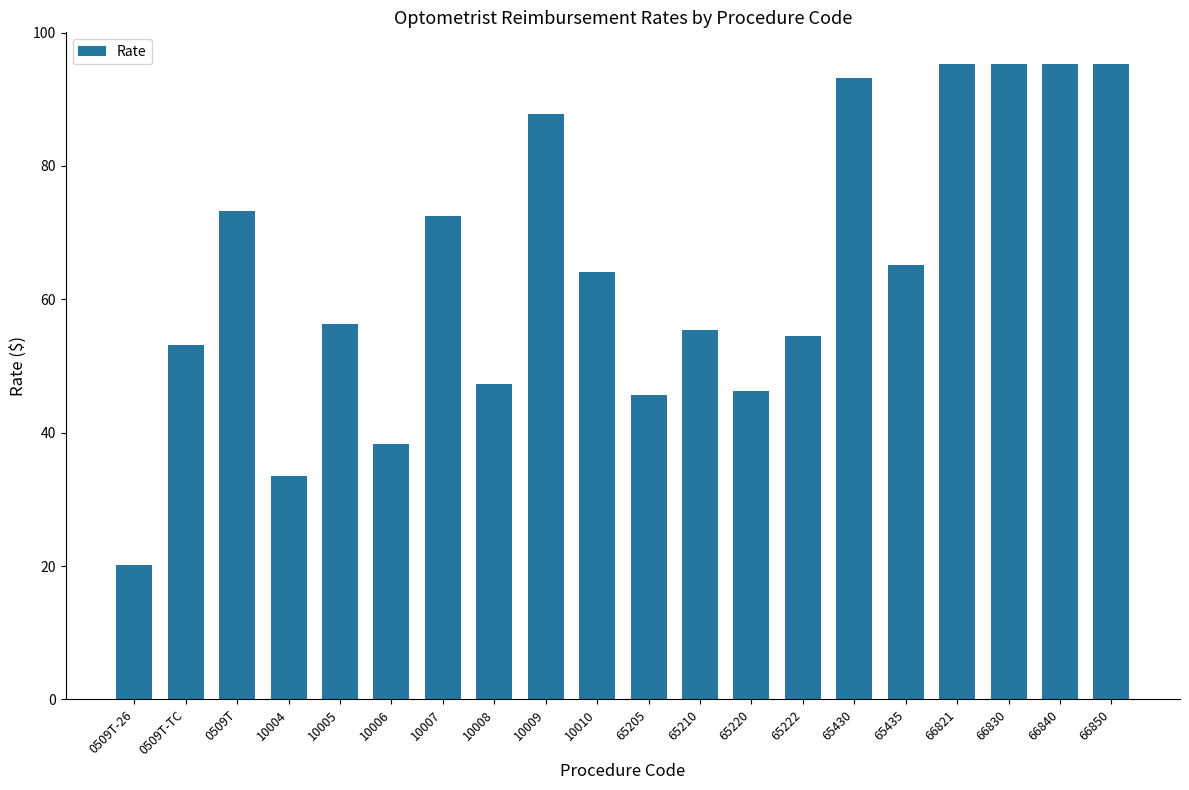

Are the bars grouped side by side (vs. stacked)?

No